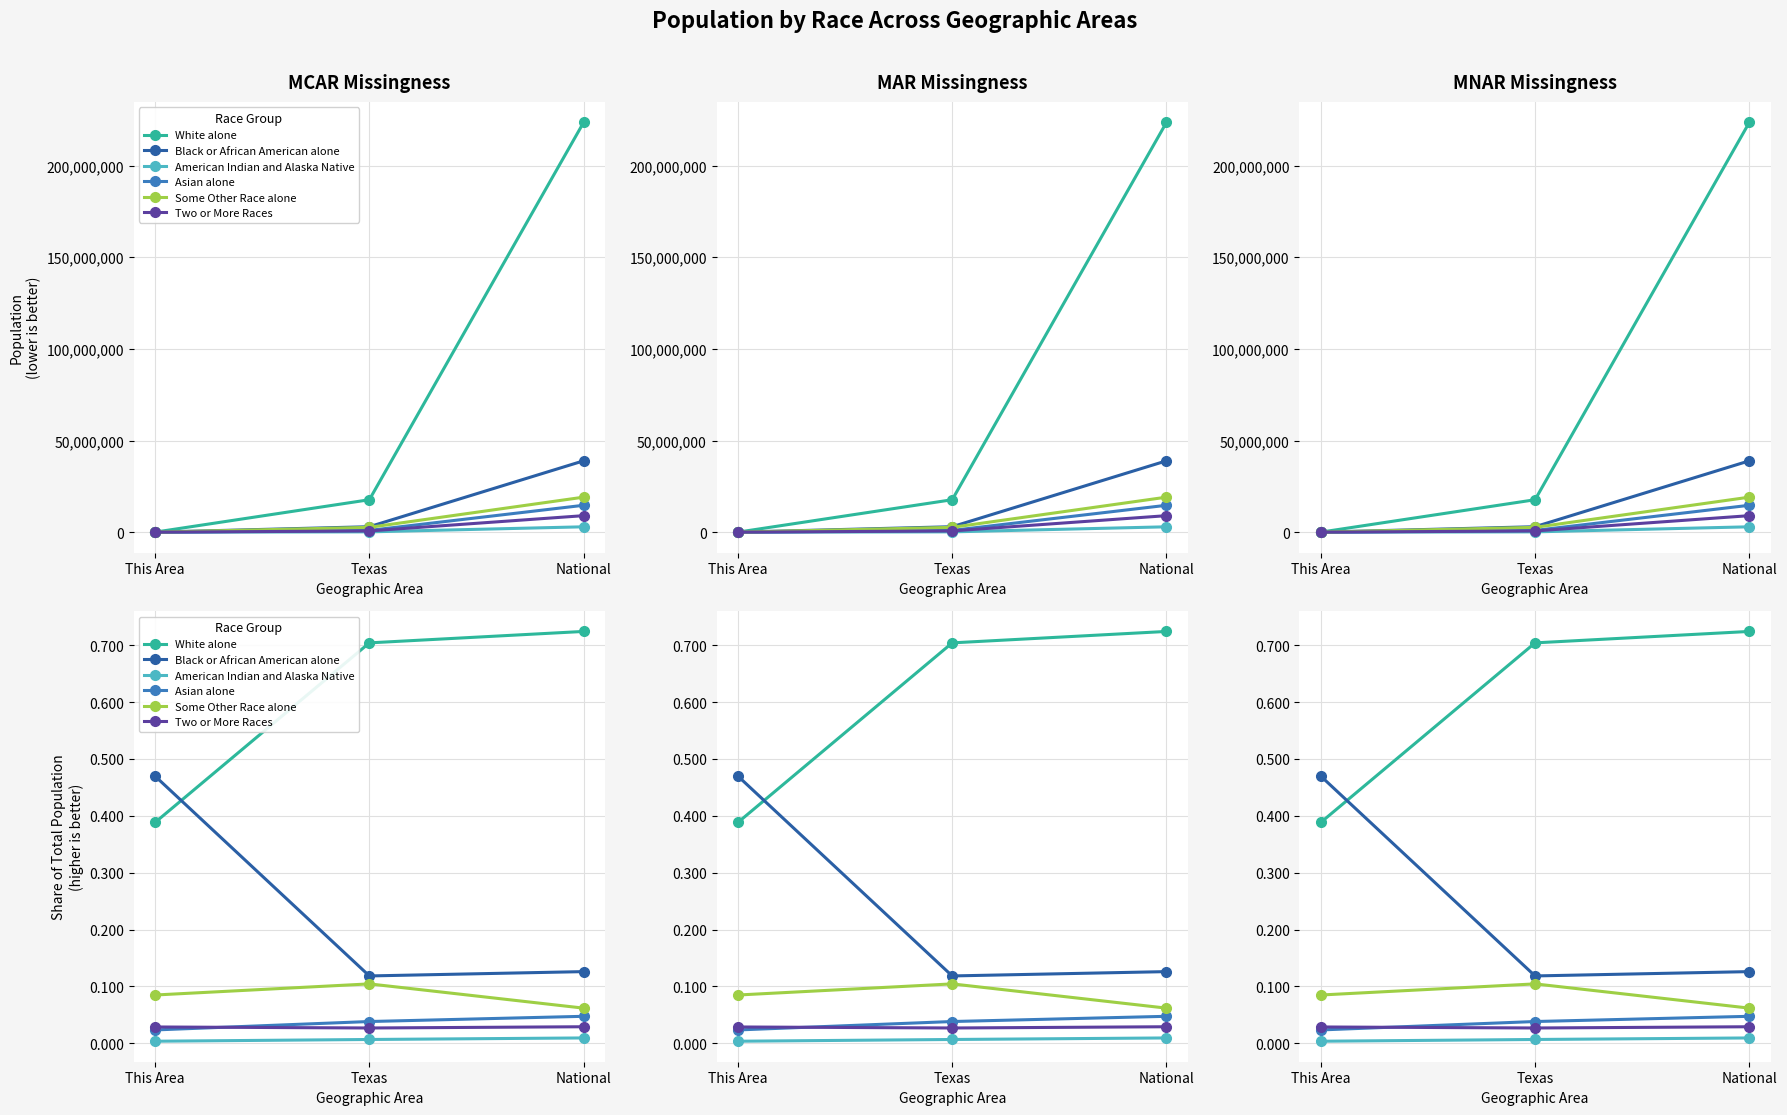

The value of Black or African American alone at National is 0.1. True or false?

True